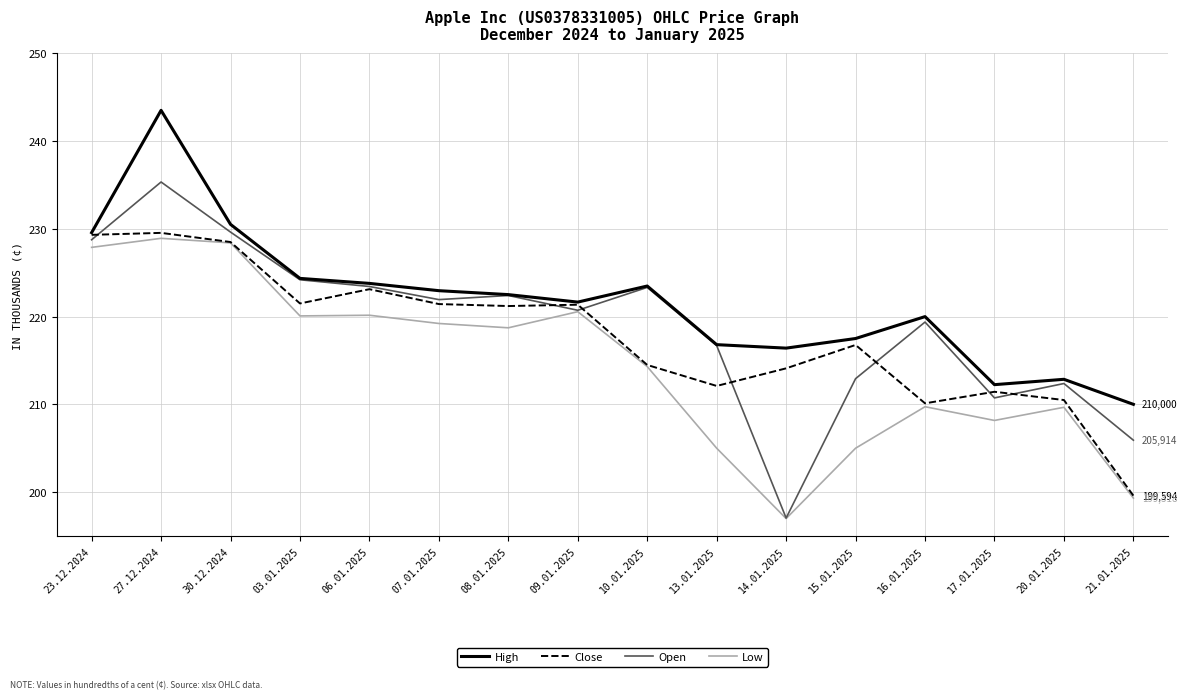

Does the chart display data point markers on the line(s)?

No